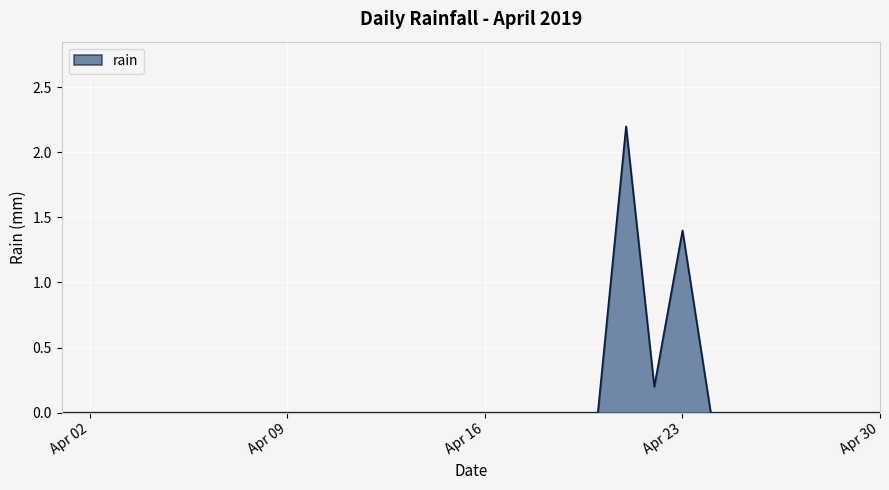

How many lines are shown in the chart?

1